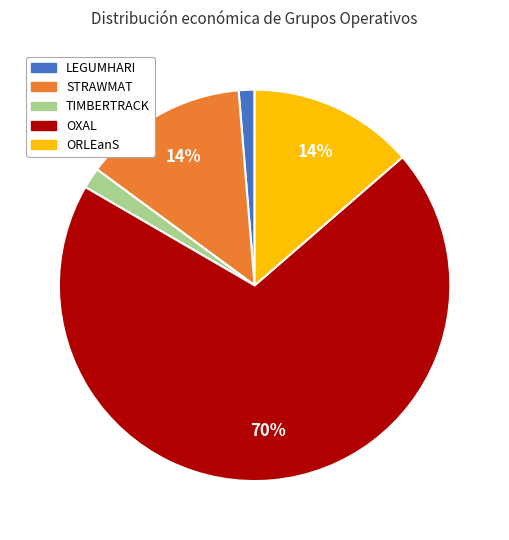

How many segments does this pie chart have?

5